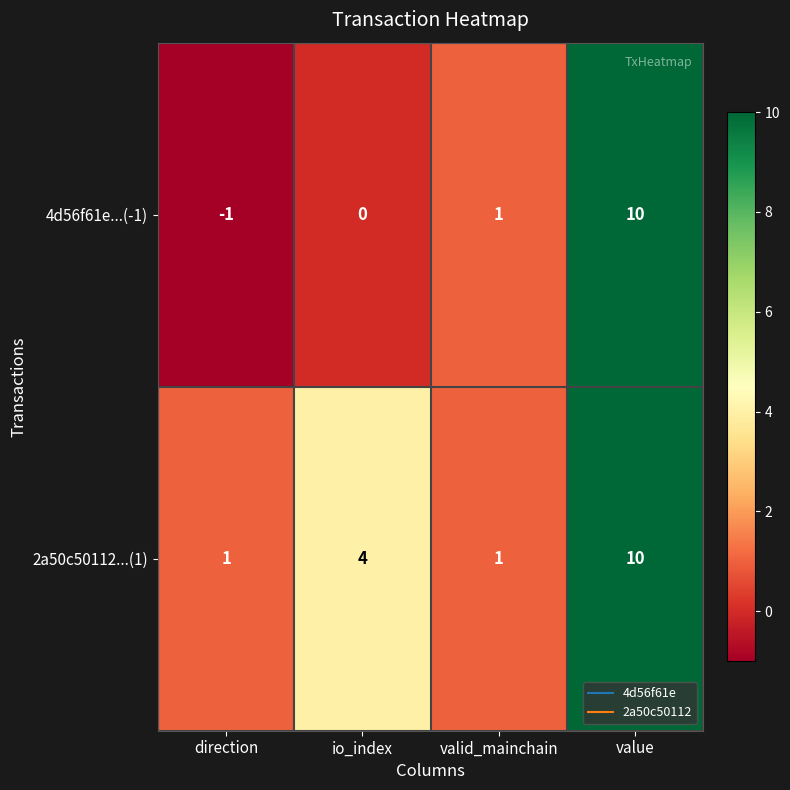

How many series are shown in this chart?

2